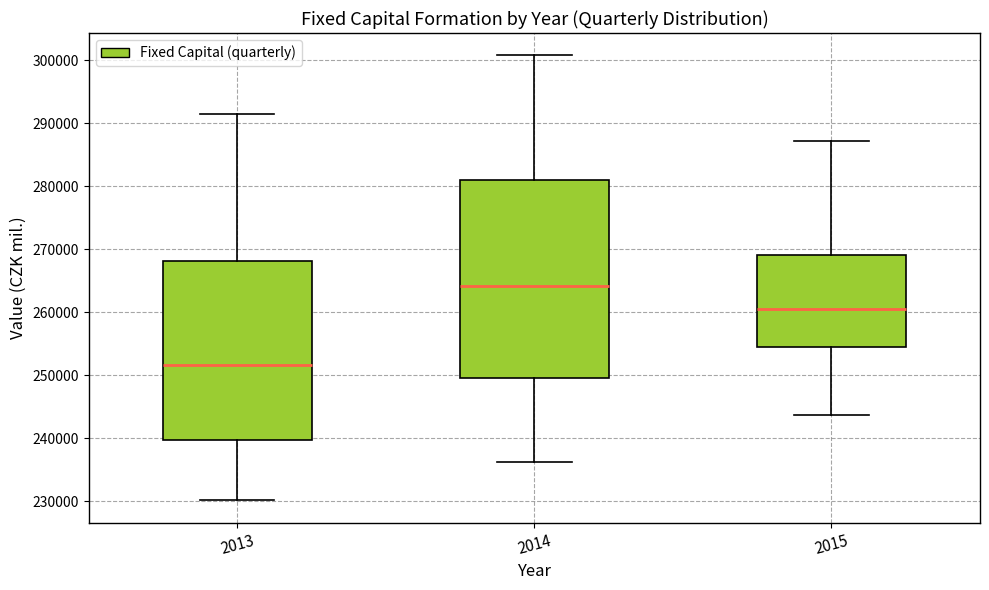

Comparing the boxes themselves (not the whiskers), which one is the tallest?

2014